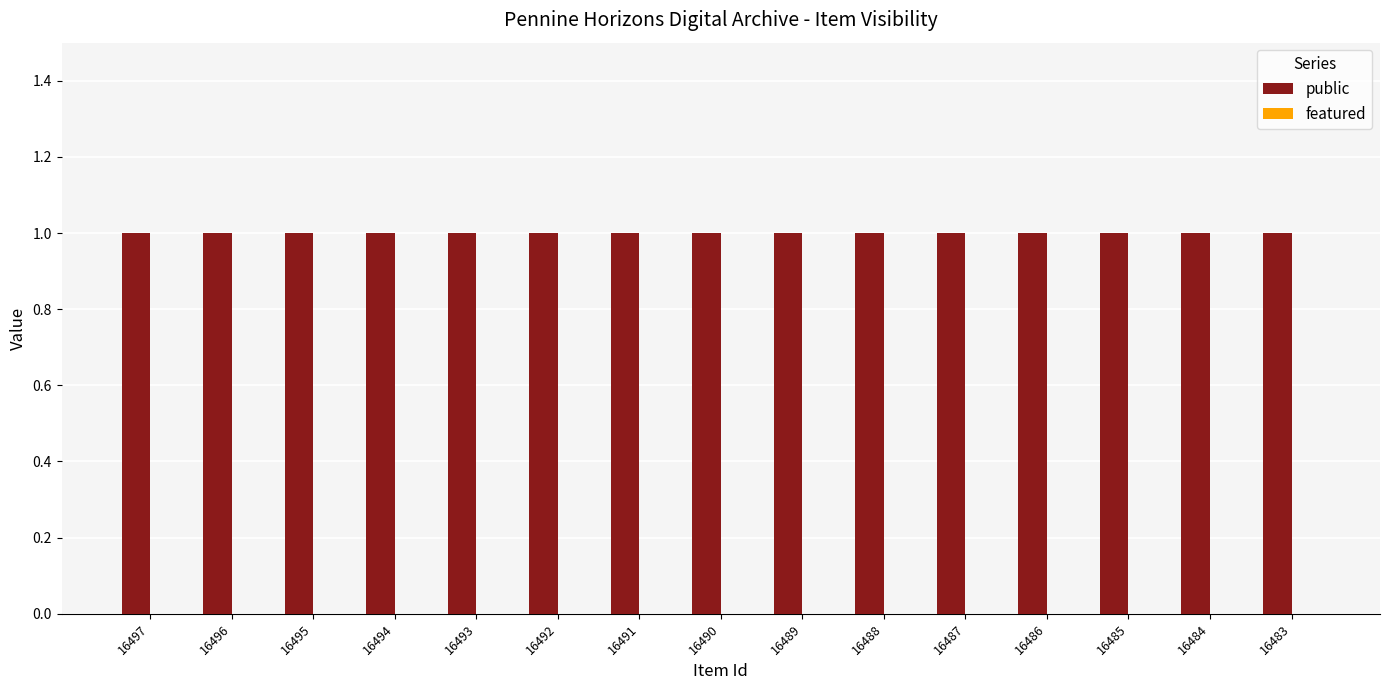

Does the chart contain stacked bars?

No